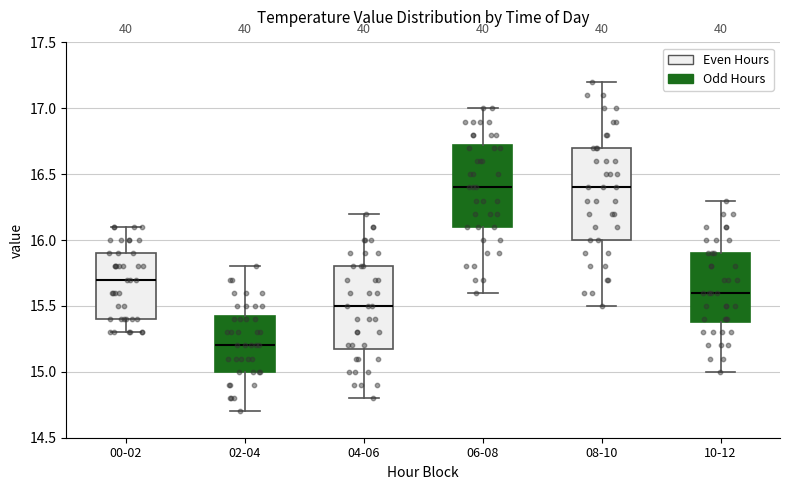

Where does the lower whisker of the box for 02-04 end on the y-axis? The values are not printed on the chart, so give them approximately, as read against the axis.

14.70